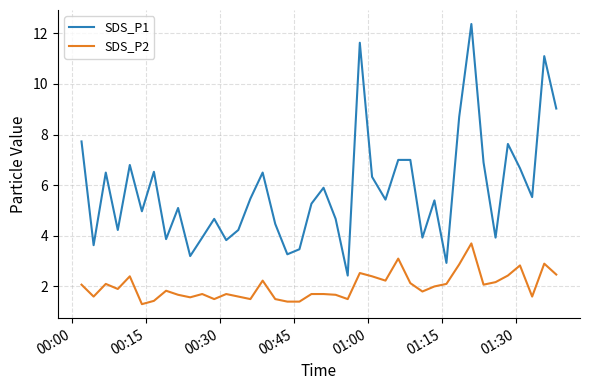

Rank the series by their maximum value, from highest to lowest.

SDS_P1, SDS_P2